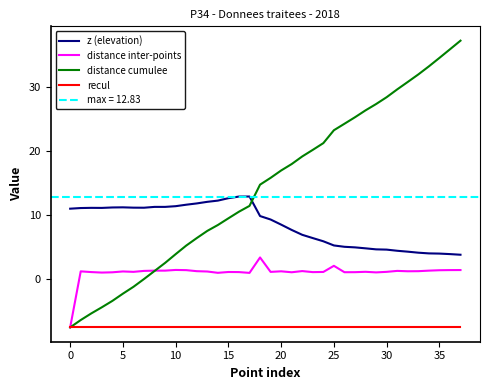

How many values in the z (elevation) series exceed 9?

20